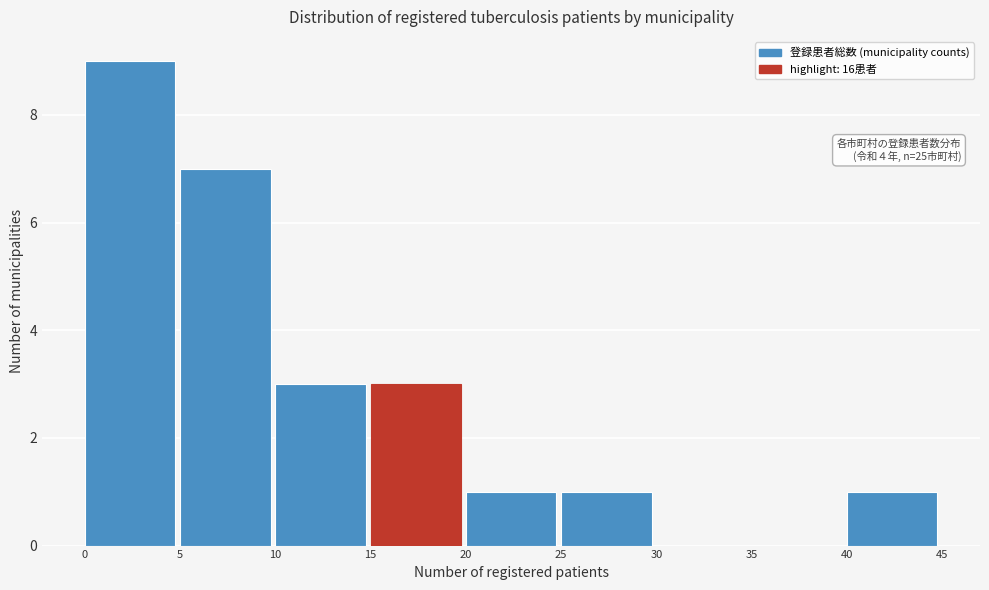

Over which range of the x-axis is the bar tallest?

0 to 5